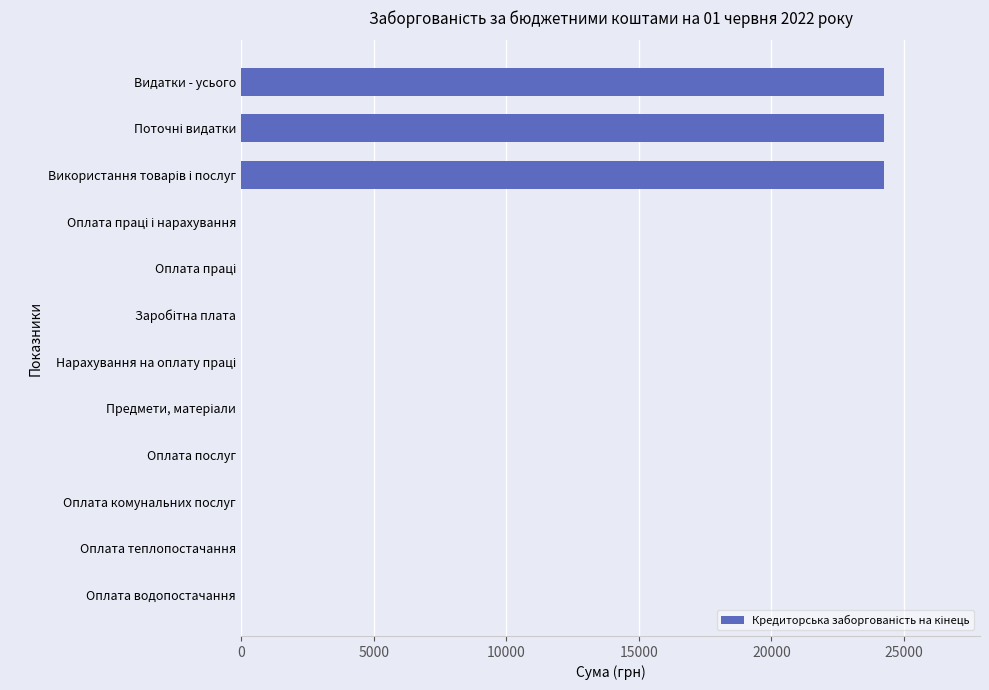

The value at Оплата водопостачання is 14894. True or false?

False